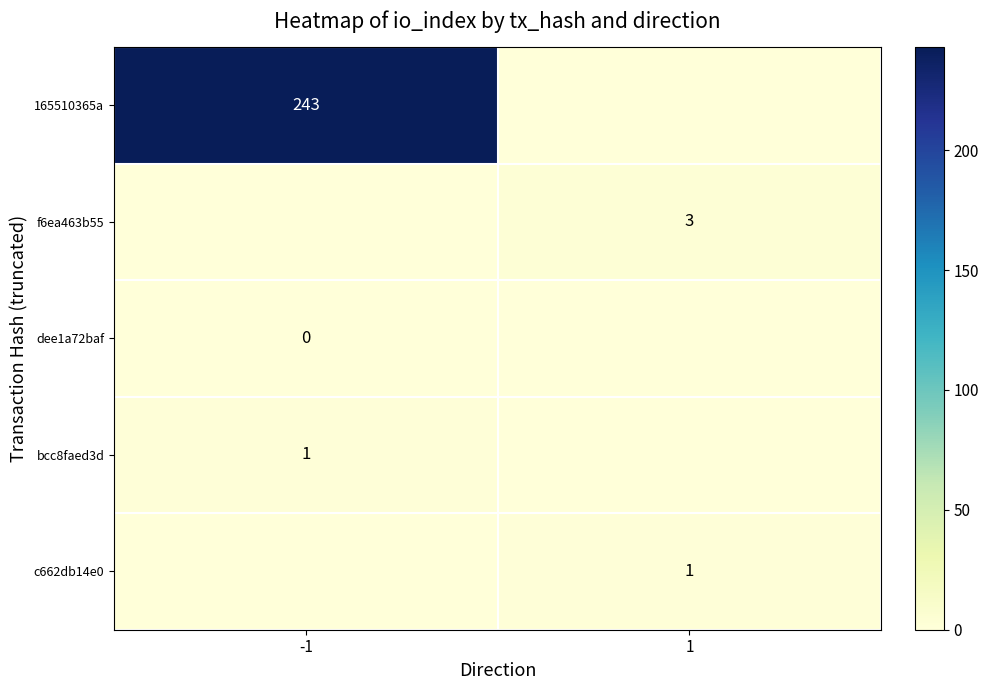

What is the total value across all series at 1?

4